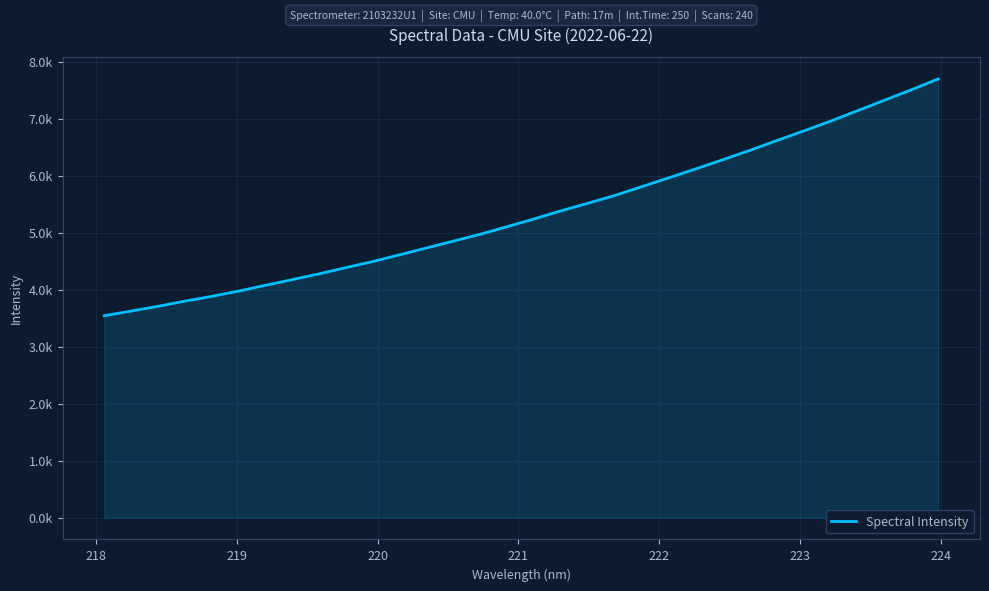

Does the chart have visible grid lines?

Yes